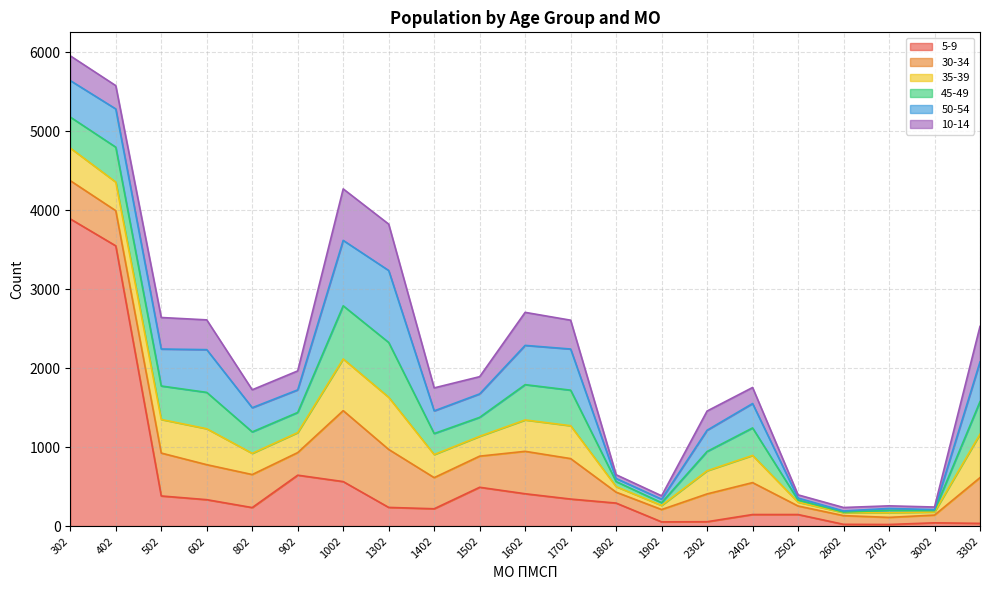

What are all the series names shown in the legend?

5-9, 30-34, 35-39, 45-49, 50-54, 10-14